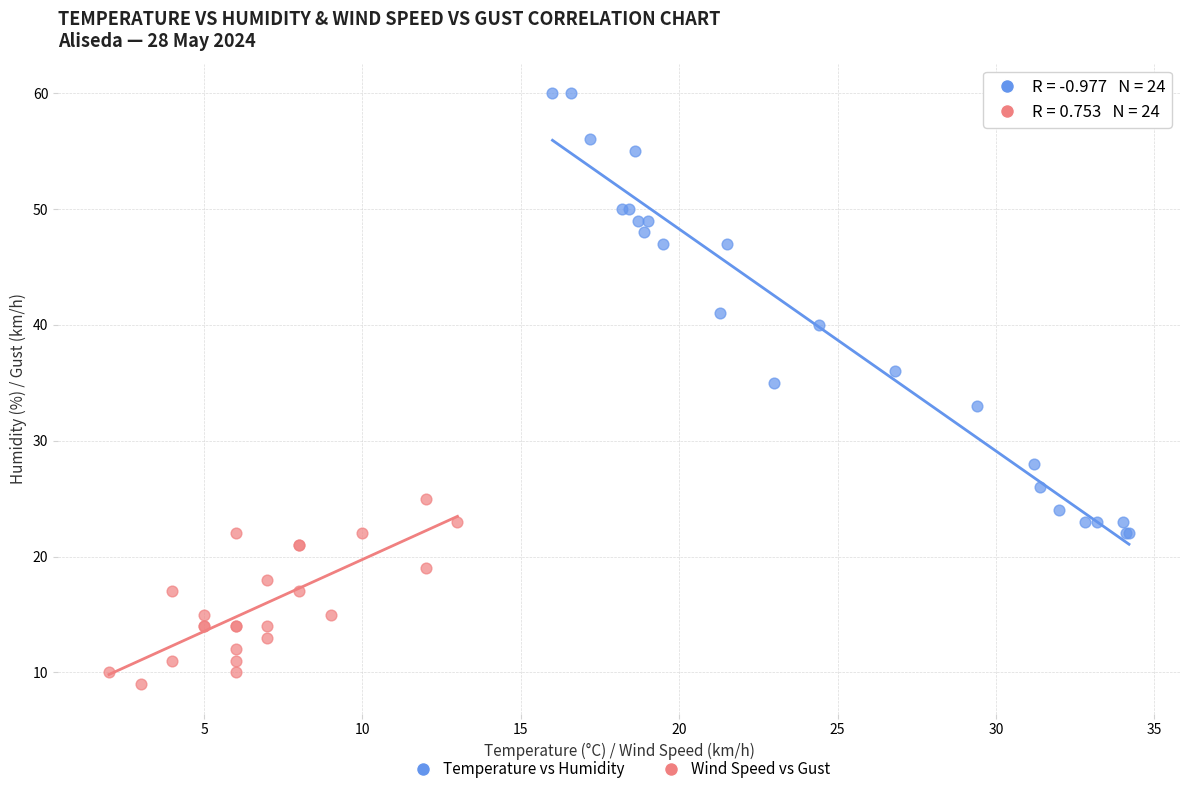

Which series has the largest Y range (max minus min)?

Temperature vs Humidity